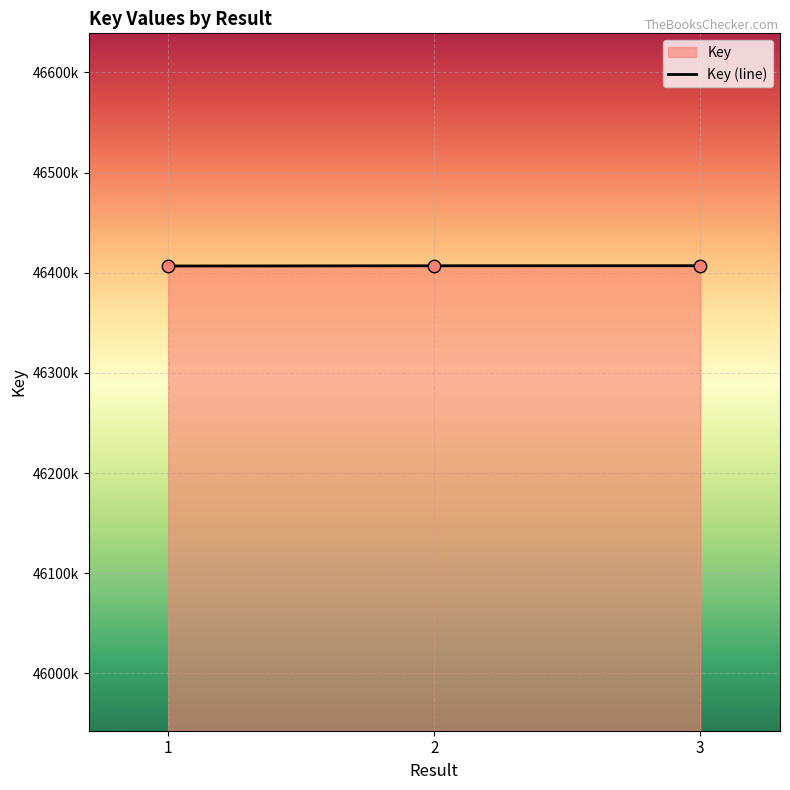

Which has a higher value, 1 or 2?

2